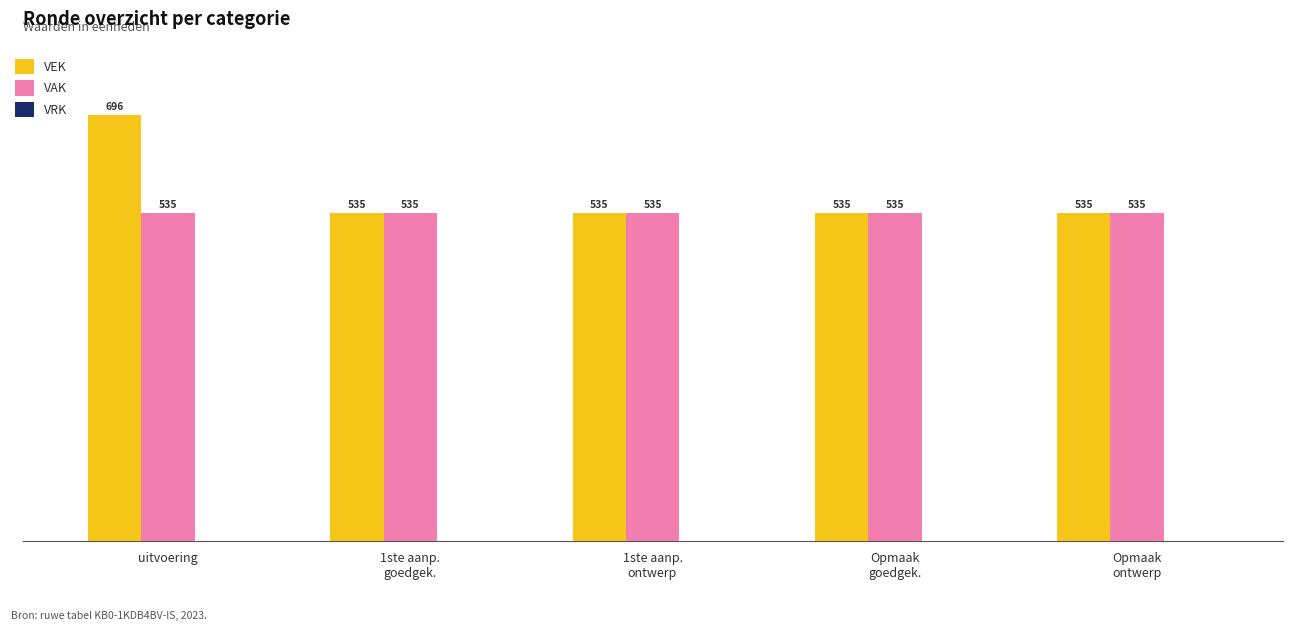

Which series has the widest spread of values?

VEK